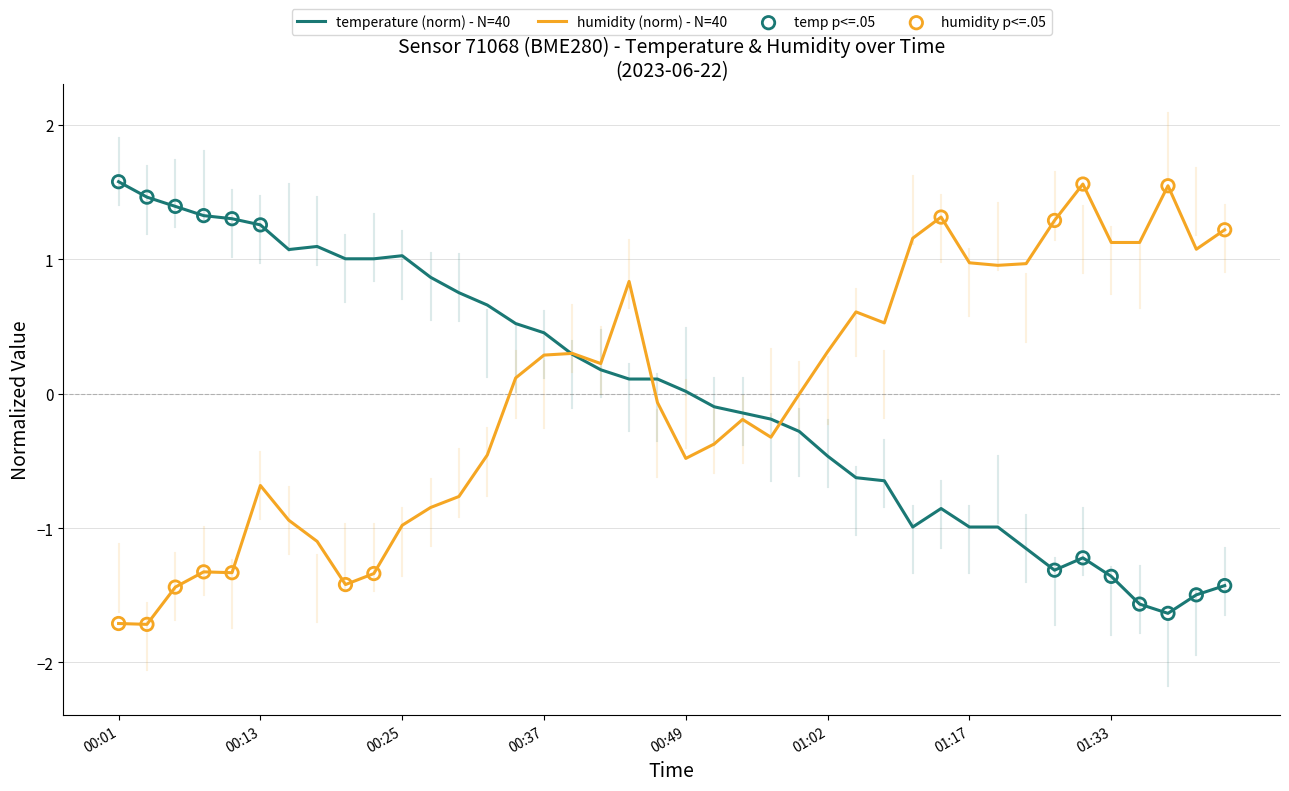

What is the minimum value shown in the chart?

-1.7